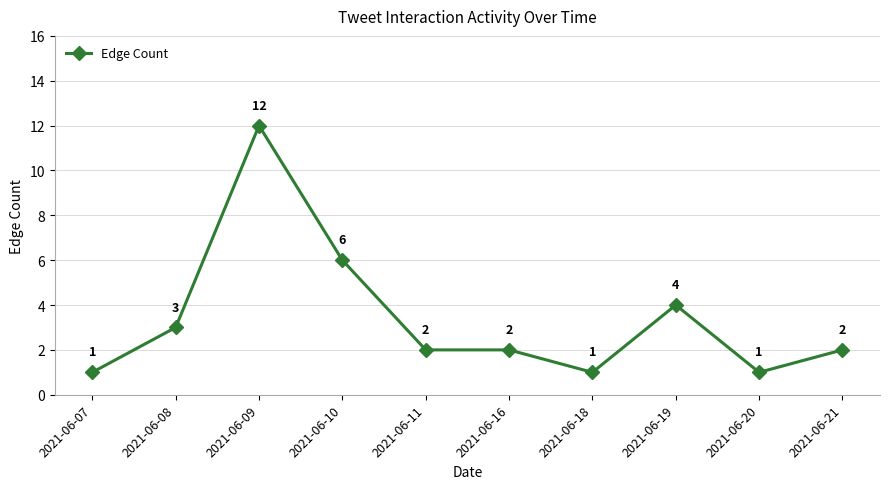

Count the number of categories in the chart.

10